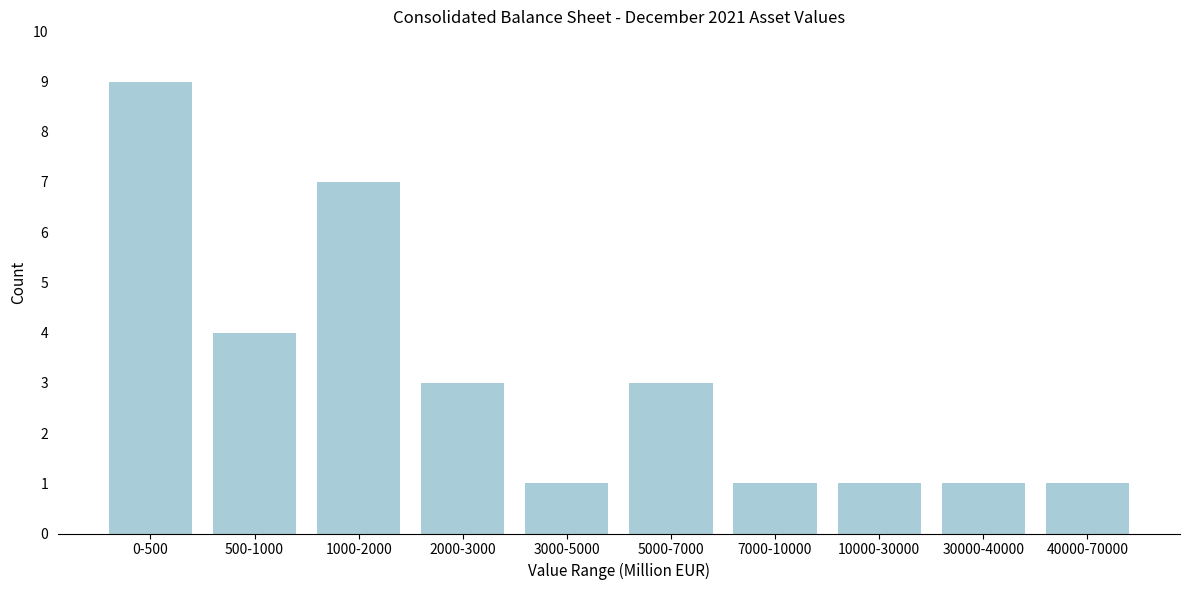

Reading left to right, list all the values displayed in this chart.

0-500=9	500-1000=4	1000-2000=7	2000-3000=3	3000-5000=1	5000-7000=3	7000-10000=1	10000-30000=1	30000-40000=1	40000-70000=1